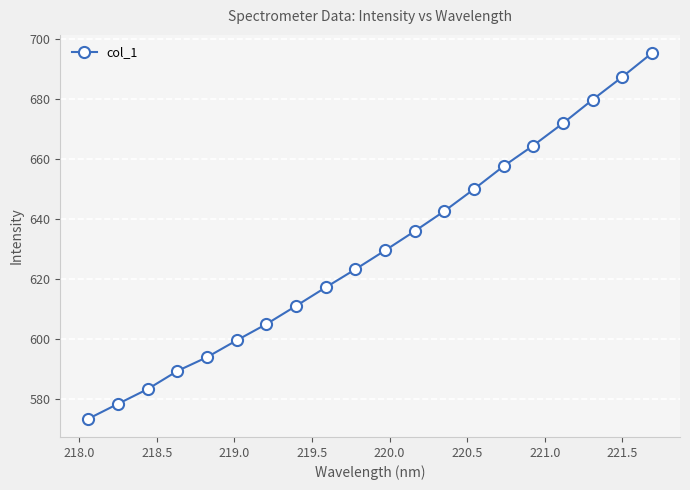

True or false: the data has more than 2 interior local peaks.

False